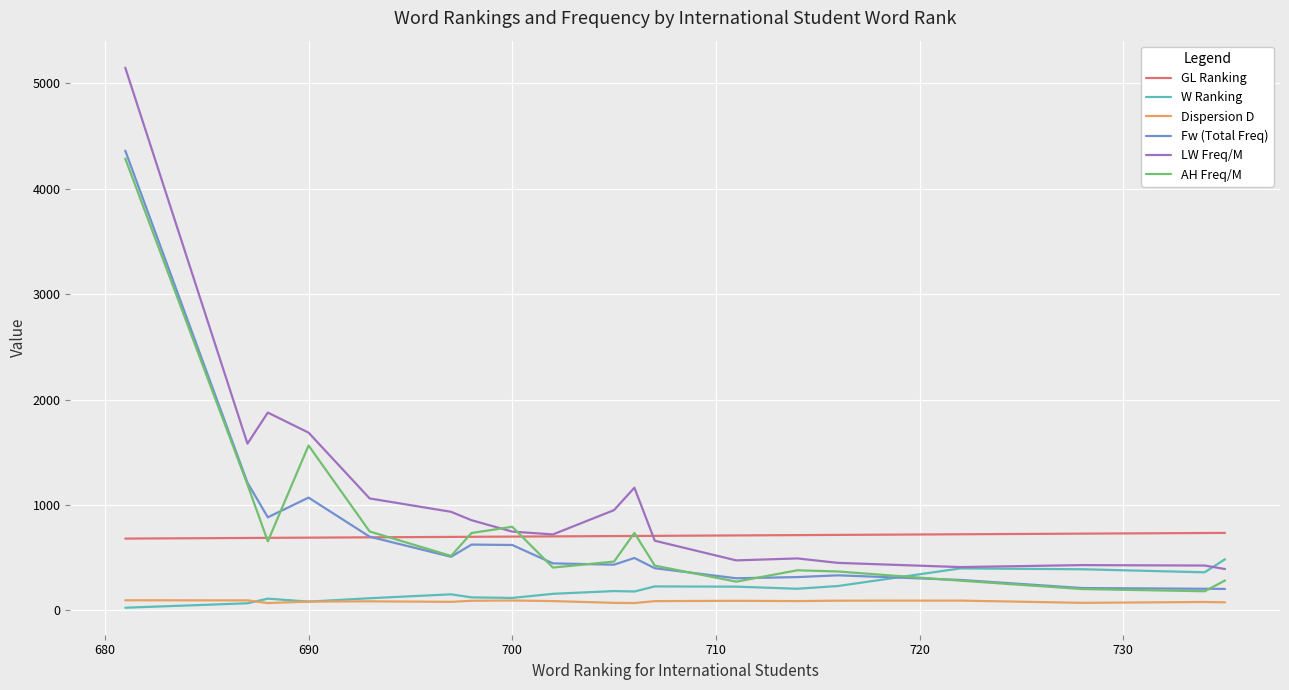

How many distinct data groups are displayed?

6